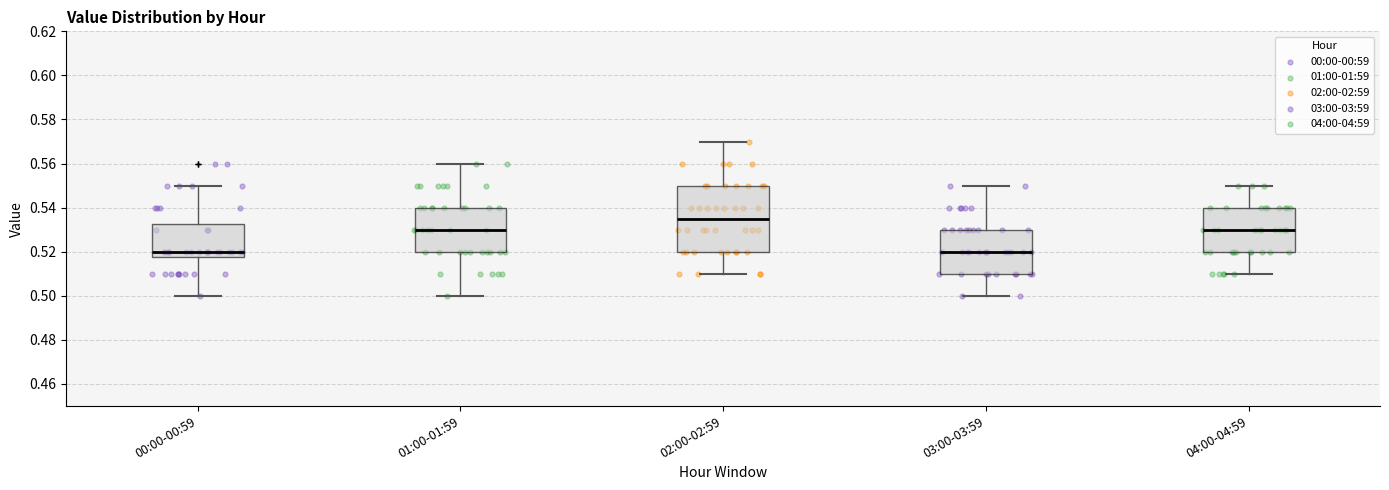

Where does the lower whisker of the box for 00:00-00:59 end on the y-axis? The values are not printed on the chart, so give them approximately, as read against the axis.

0.500